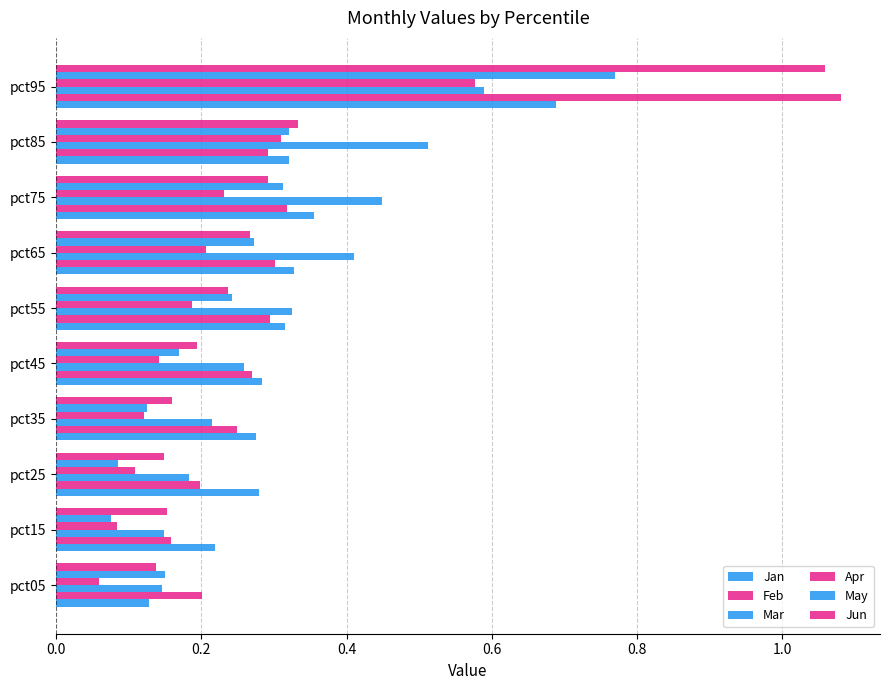

What is the lowest value of the Jan series?

0.1